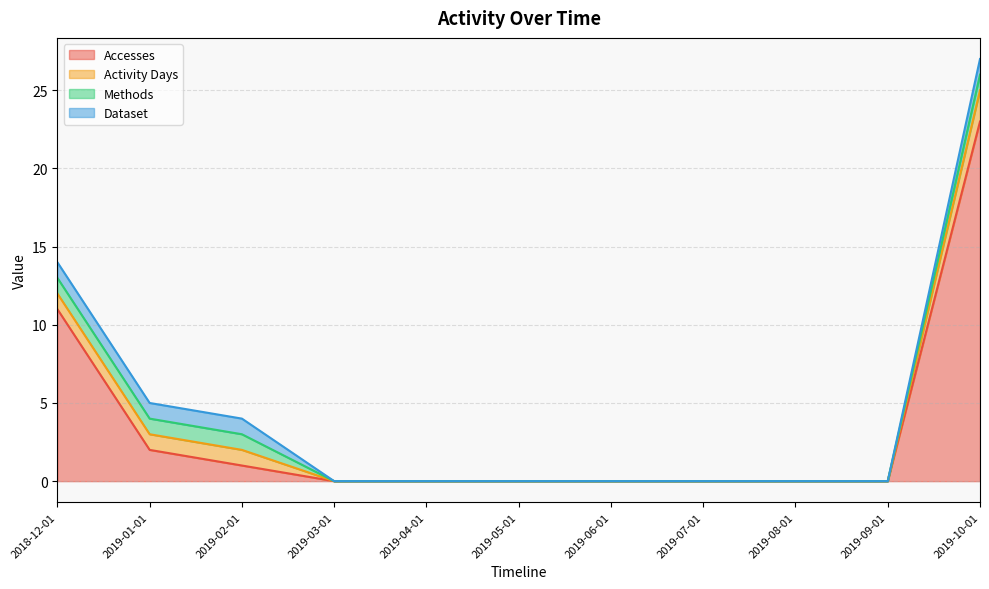

What are all the series names shown in the legend?

Accesses, Activity Days, Methods, Dataset